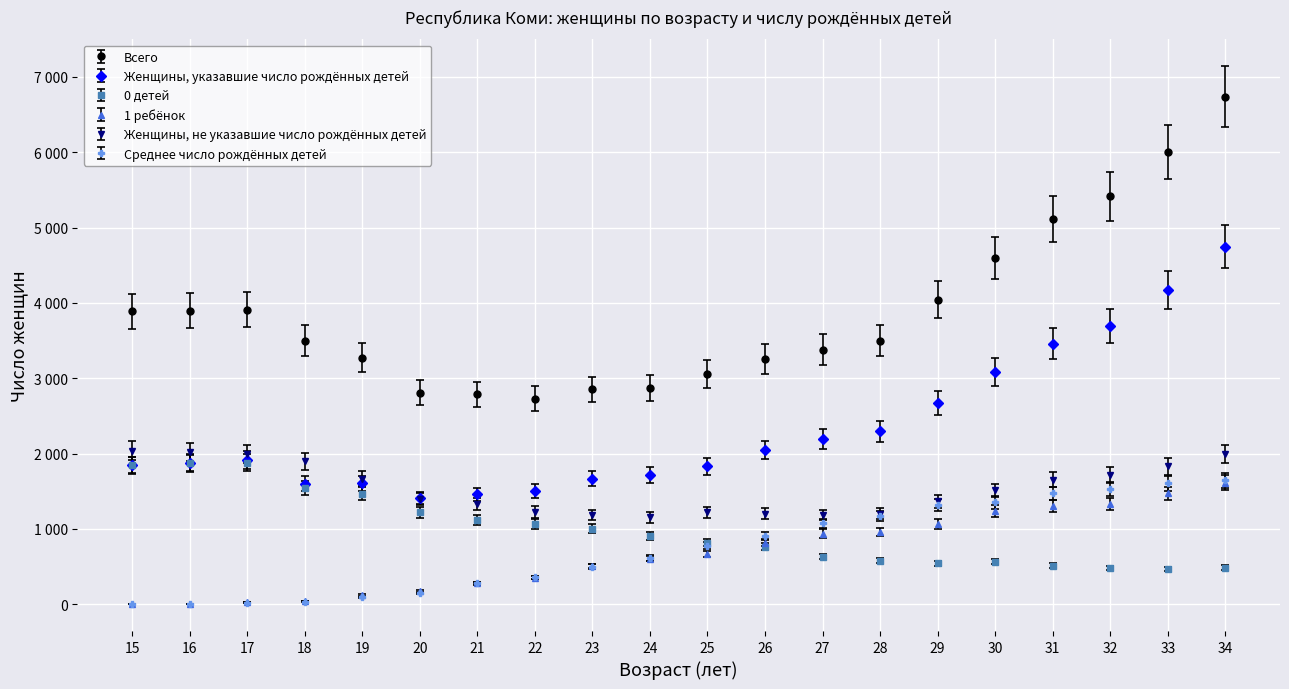

Where do 0 детей and 1 ребёнок first cross each other?

25 and 26